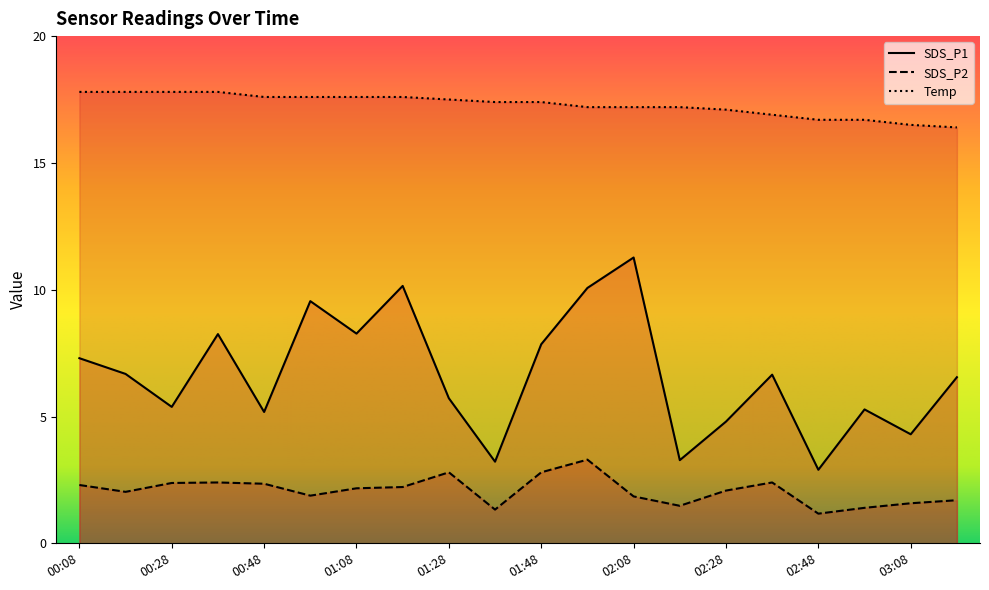

Where is the first local minimum for SDS_P2?

00:18